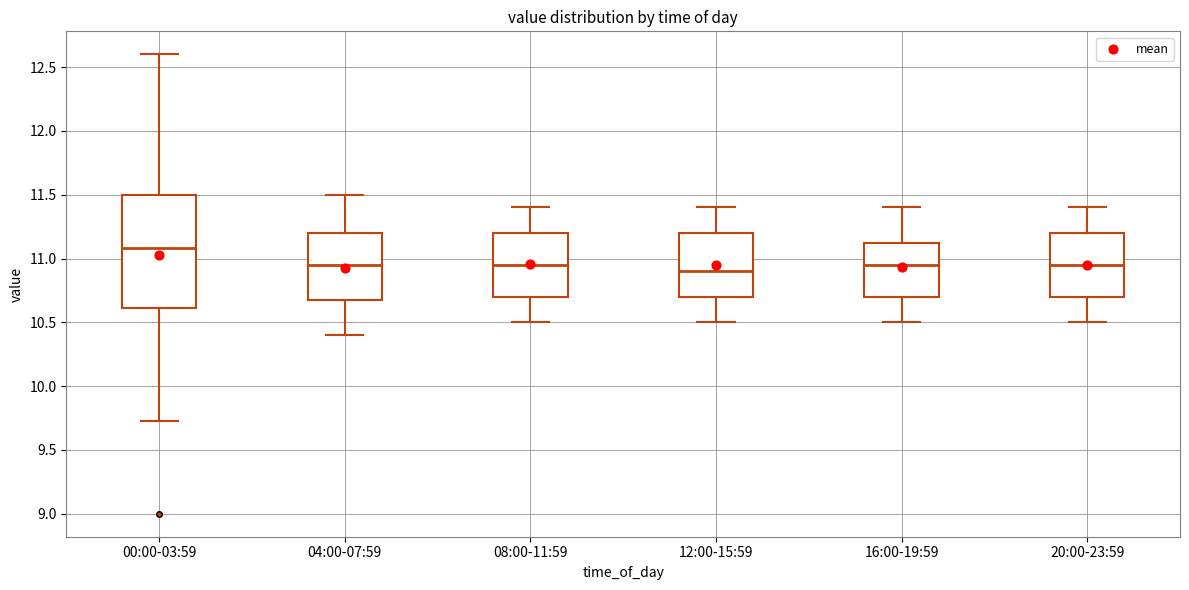

Which box's median line is the highest?

00:00-03:59